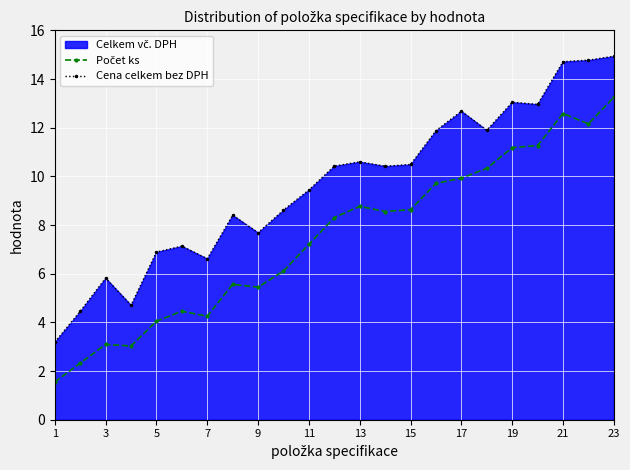

Which series has the largest range (max minus min)?

Cena celkem bez DPH